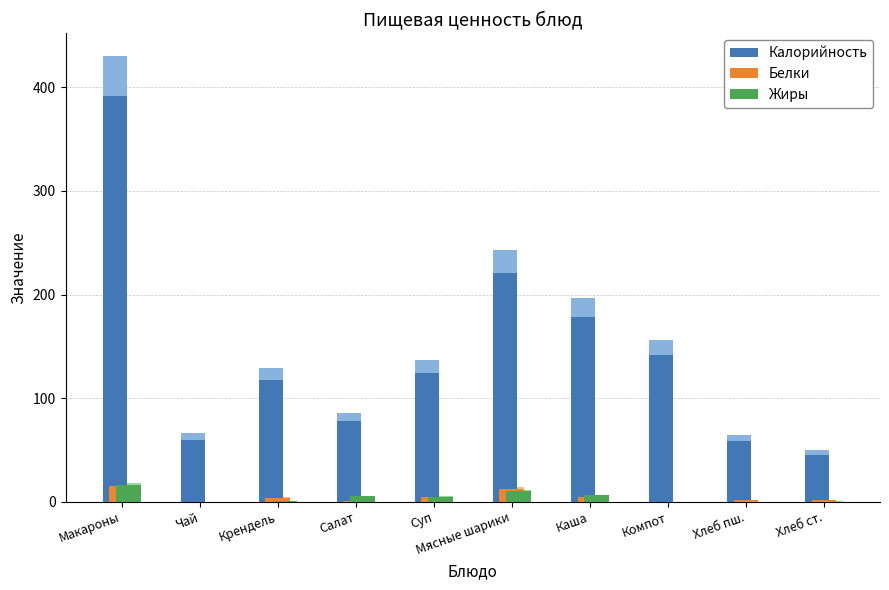

Which series has the largest total across all categories?

Калорийность